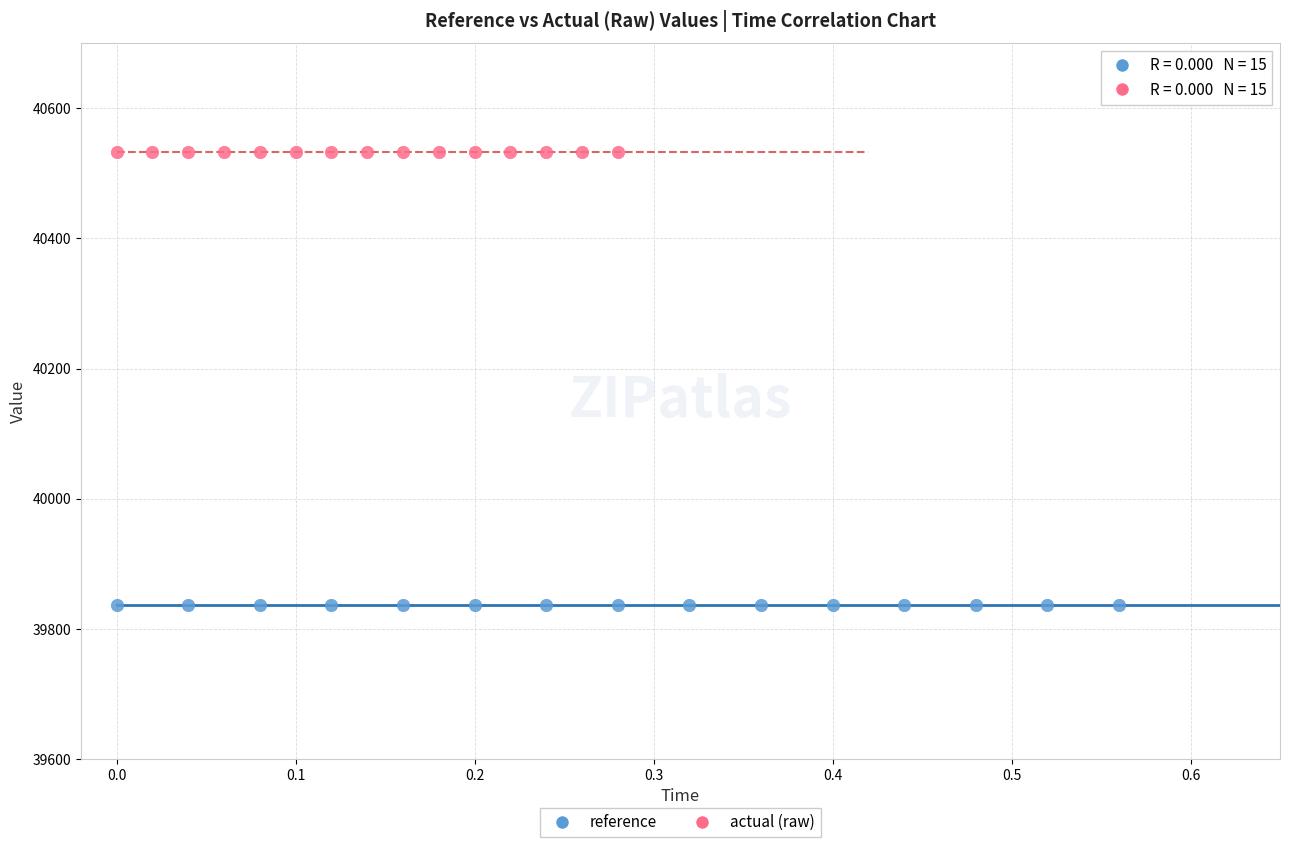

Which series contains the highest Y value?

actual (raw)